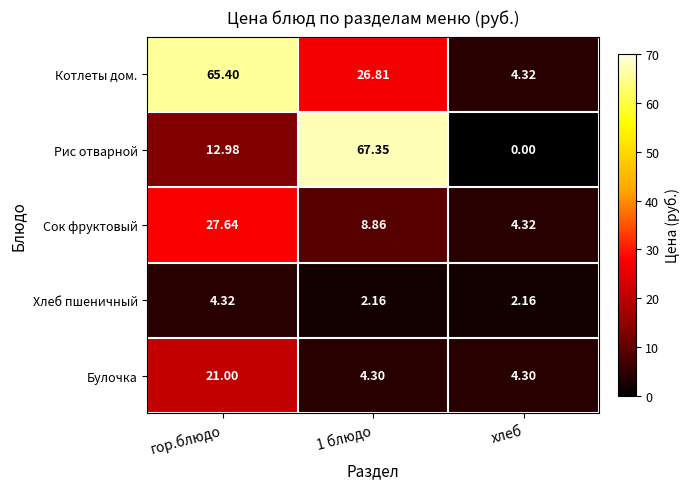

At which category does the chart reach its minimum across all series?

хлеб